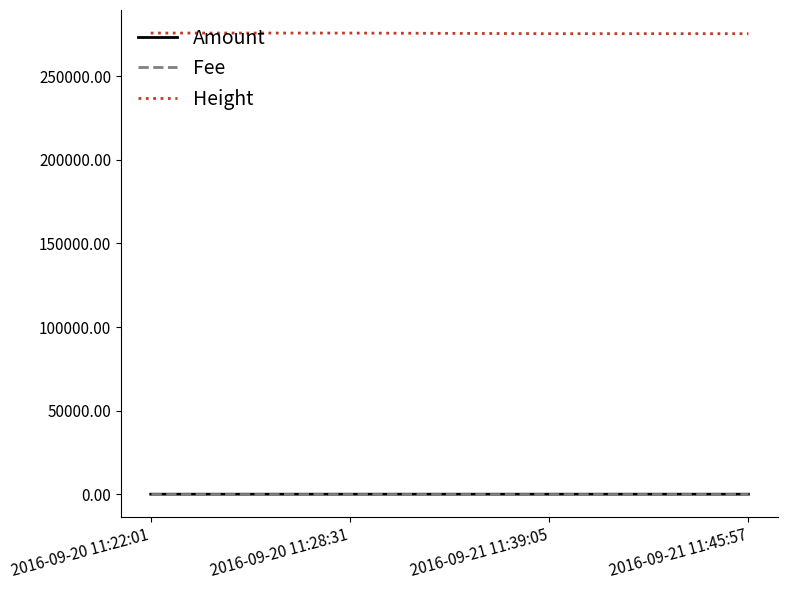

What value does the Height series have at 2016-09-21 11:39:05, to the nearest 5?

275515